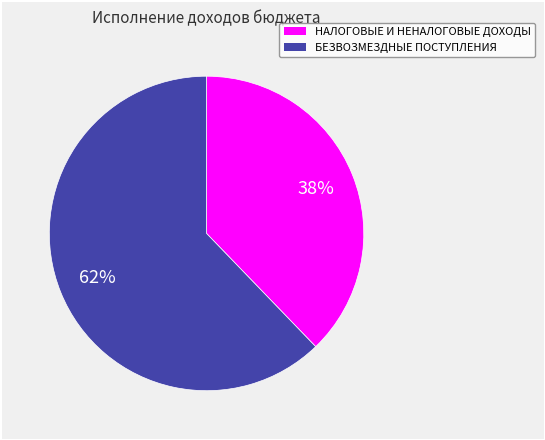

How many segments does this pie chart have?

2